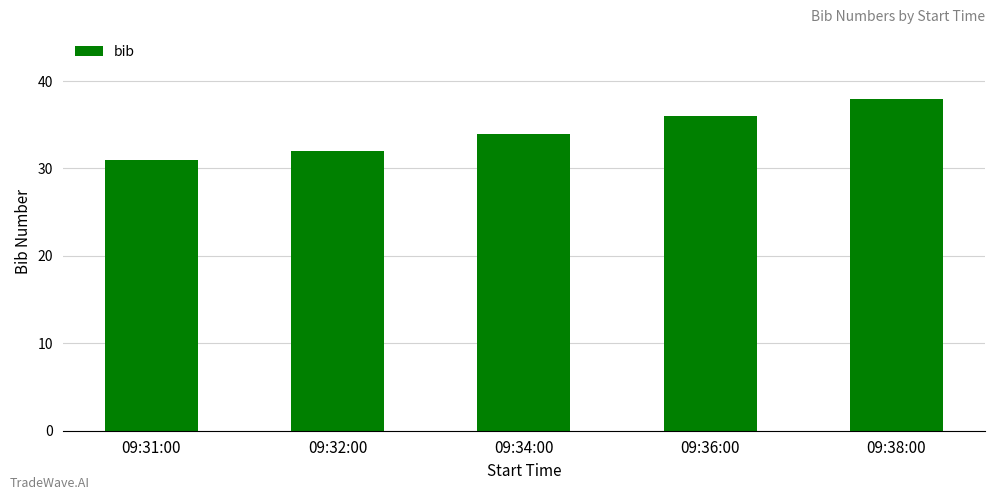

What is the ratio of the value at 09:32:00 to the value at 09:31:00?

1.0